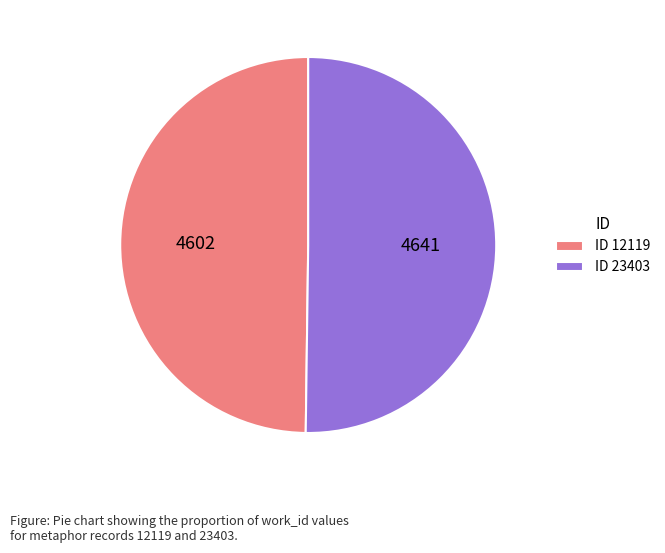

What is the ratio of the value at ID 23403 to the value at ID 12119?

1.0